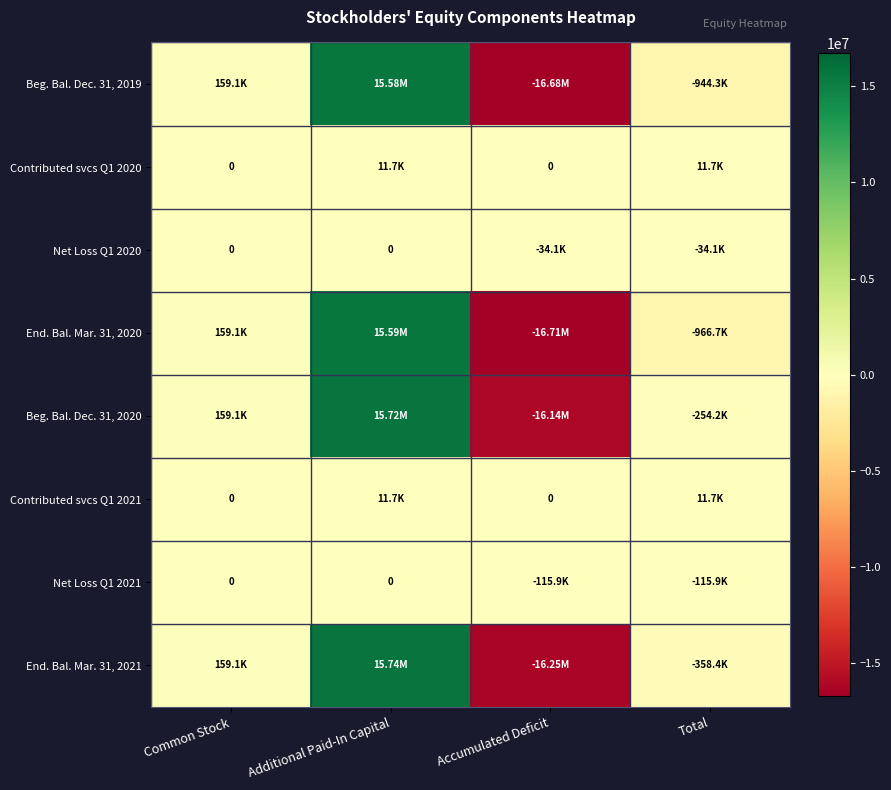

What is the difference between the Beg. Bal. Dec. 31, 2020 values at Common Stock and Accumulated Deficit?

16296161